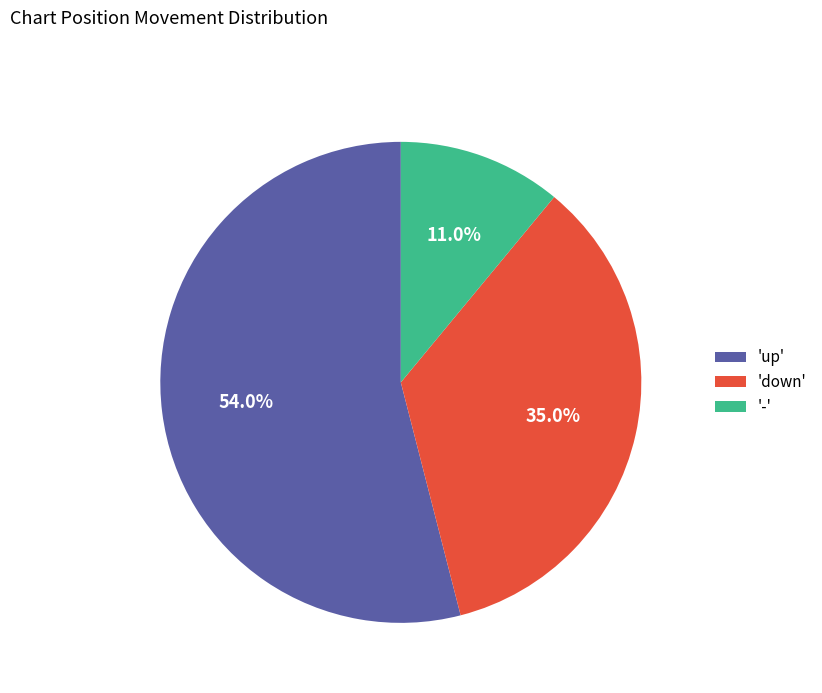

Is there a majority slice in this chart?

Yes